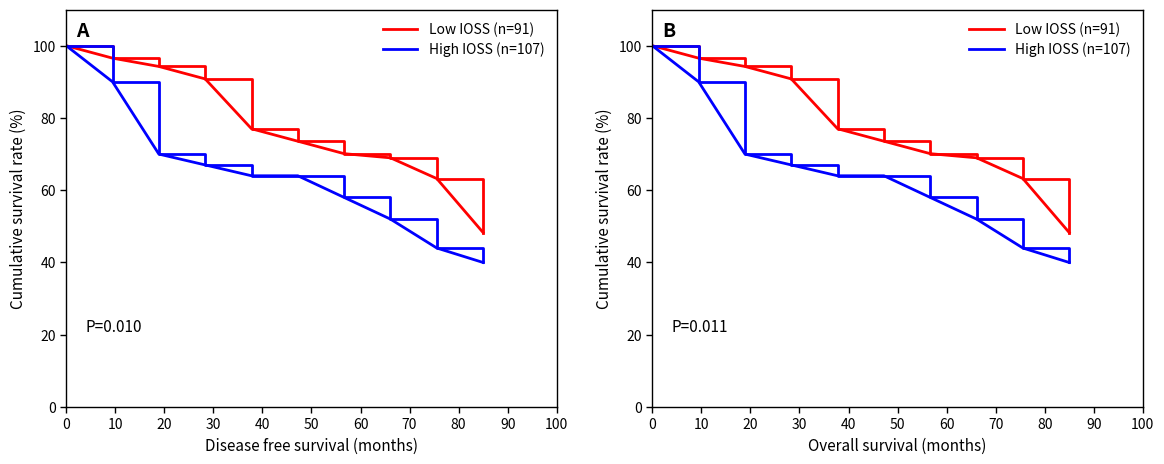

At how many categories does at least one series exceed 48?

10